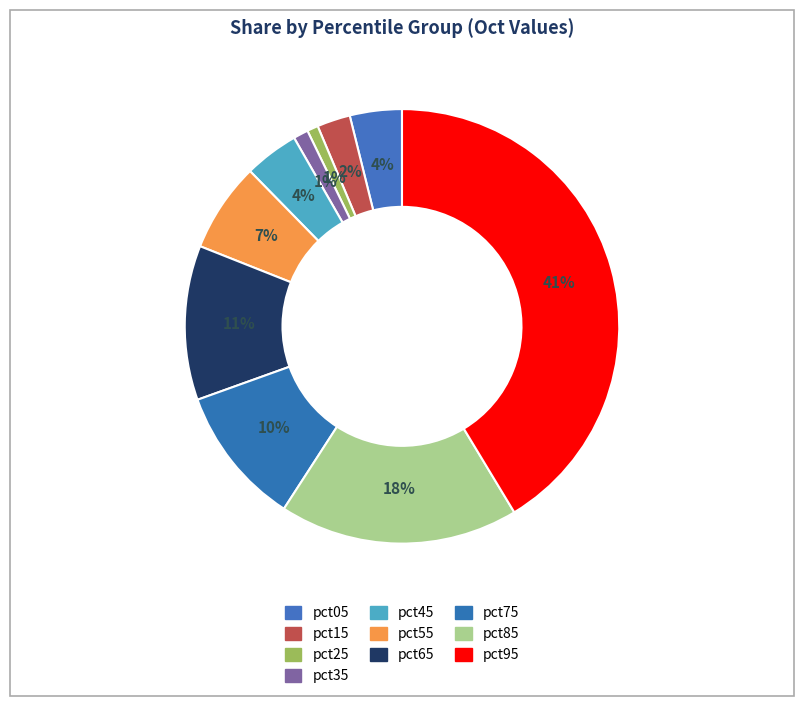

Which slice is the largest?

pct95